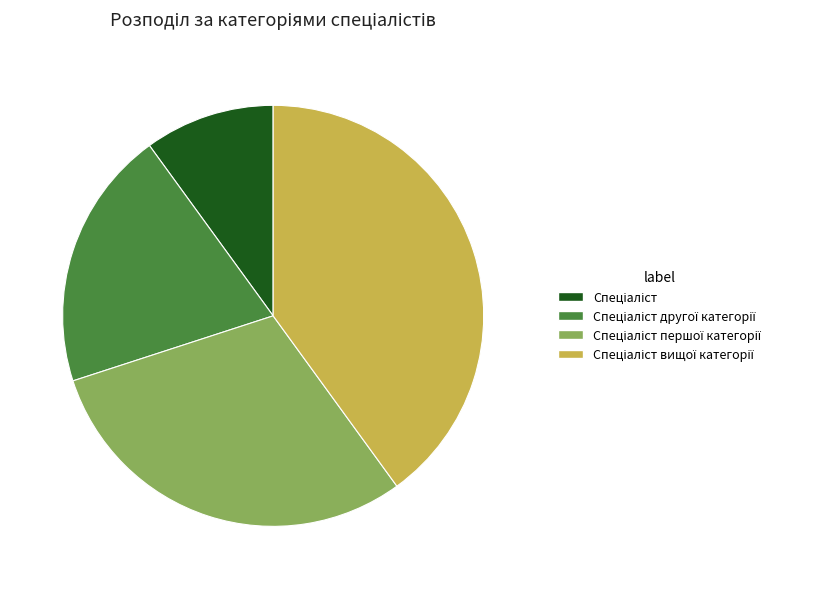

Is there any slice that represents more than half of the pie?

No